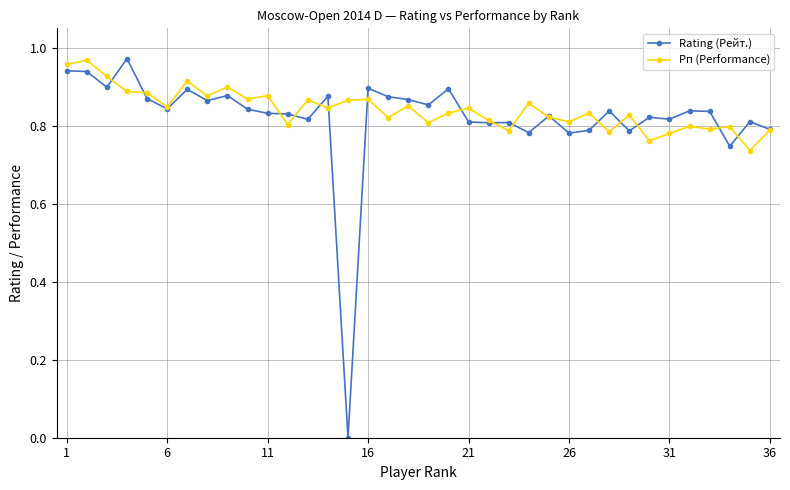

Which series has the widest spread of values?

Rating (Рейт.)